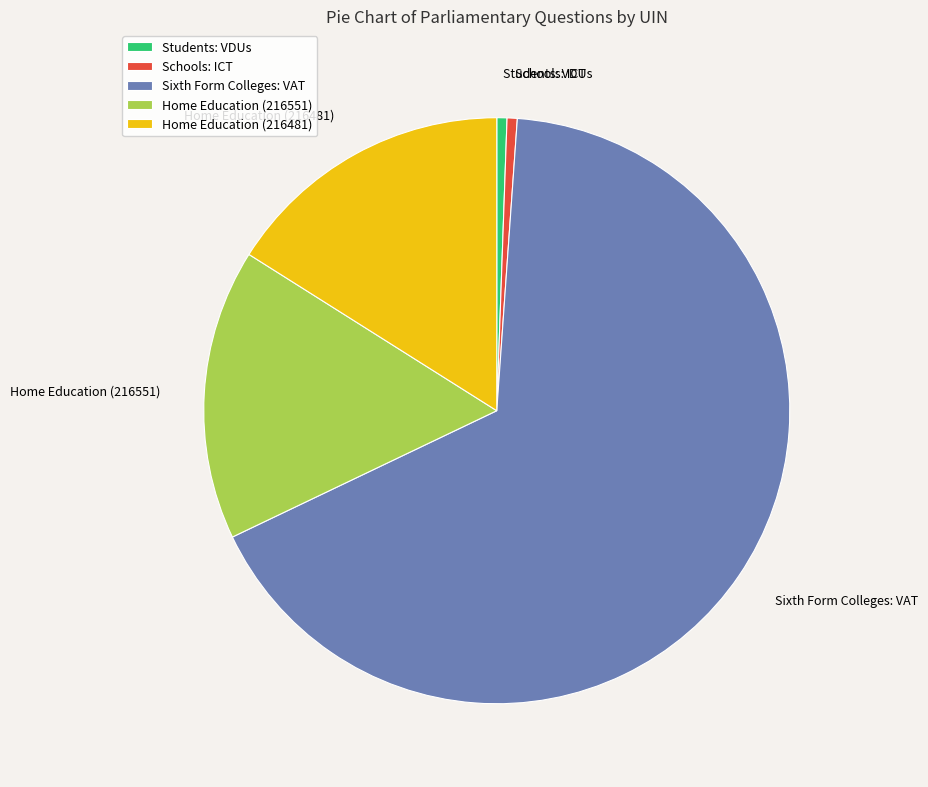

The Home Education (216551) slice represents 16% of the pie. True or false?

True